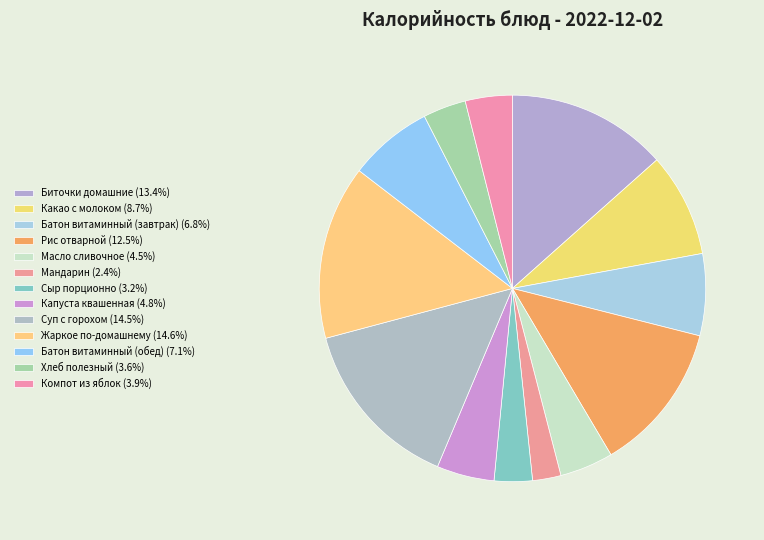

How many slices are in this pie chart?

13